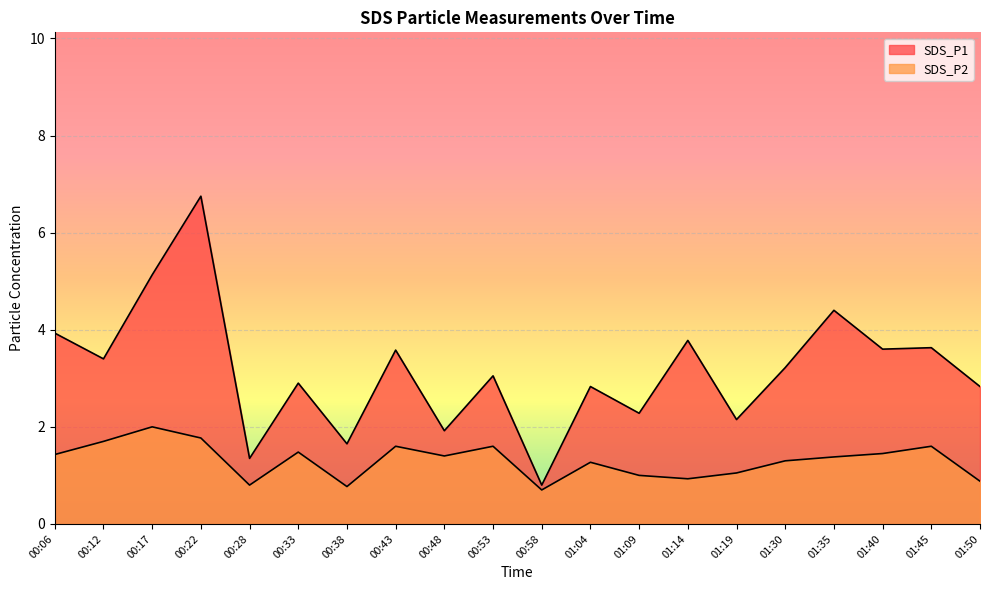

Reading right to left, transcribe all the data shown in this chart.

SDS_P1: 2.8	3.6	3.6	4.4	3.2	2.1	3.8	2.3	2.8	0.8	3.0	1.9	3.6	1.6	2.9	1.4	6.8	5.1	3.4	3.9
SDS_P2: 0.9	1.6	1.4	1.4	1.3	1.1	0.9	1.0	1.3	0.7	1.6	1.4	1.6	0.8	1.5	0.8	1.8	2.0	1.7	1.4